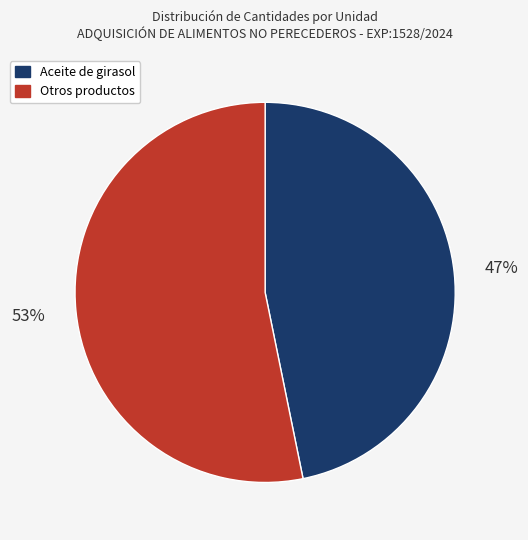

How many slices are in this pie chart?

2